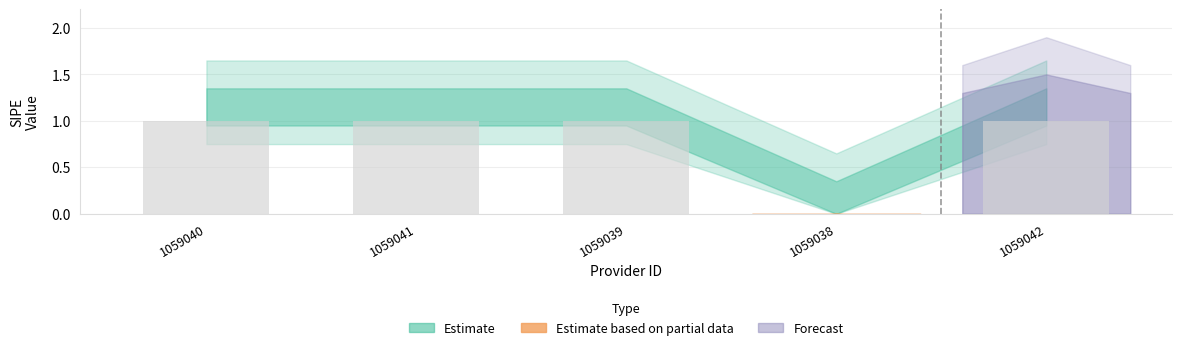

What is the ratio of the value at 1059042 to the value at 1059039?

1.0